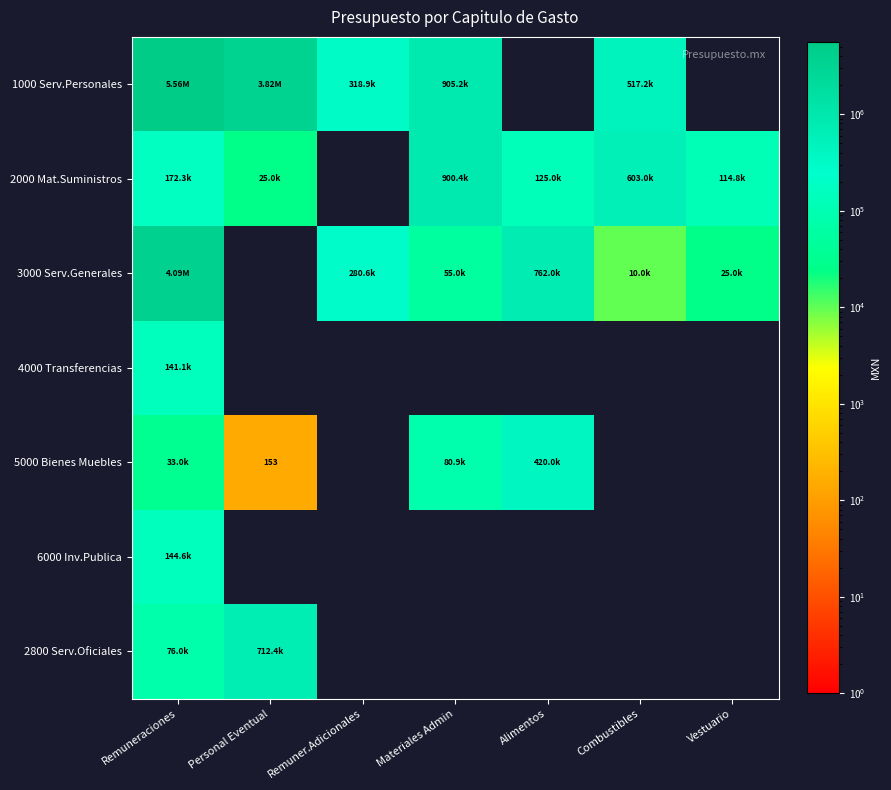

List the series in order of their peak value, lowest first.

4000 Transferencias, 6000 Inv.Publica, 5000 Bienes Muebles, 2800 Serv.Oficiales, 2000 Mat.Suministros, 3000 Serv.Generales, 1000 Serv.Personales